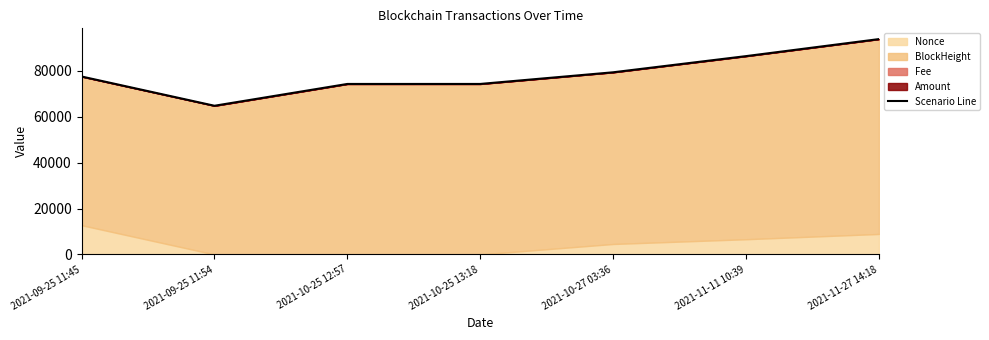

Is it true that the value at 2021-09-25 11:45 is 77517.0?

True